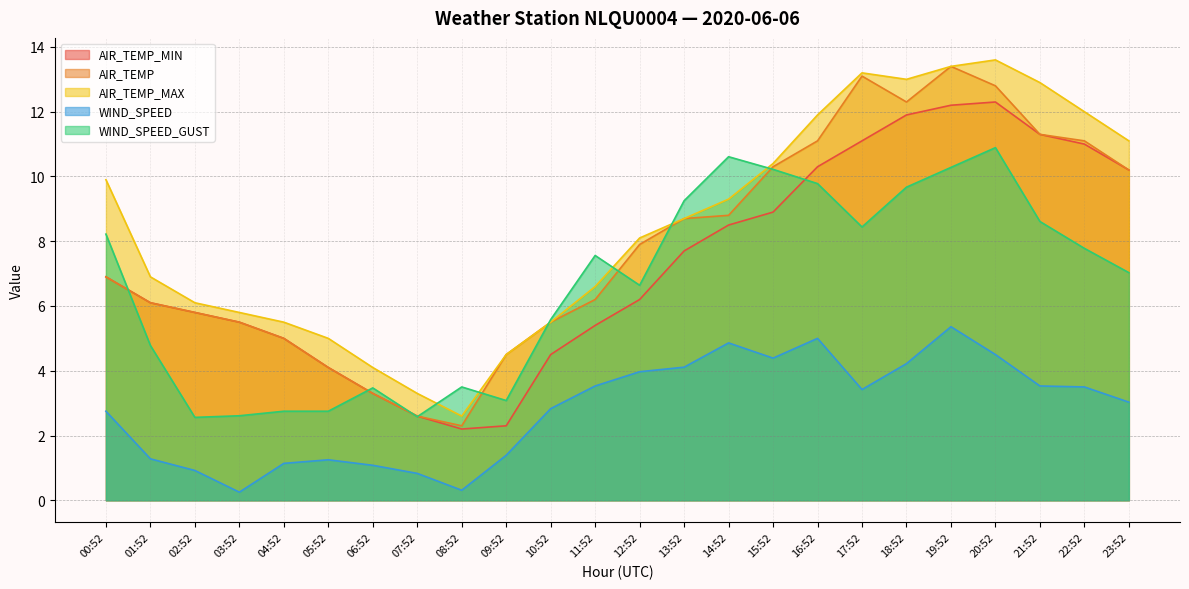

True or false: AIR_TEMP and WIND_SPEED intersect in this chart.

False